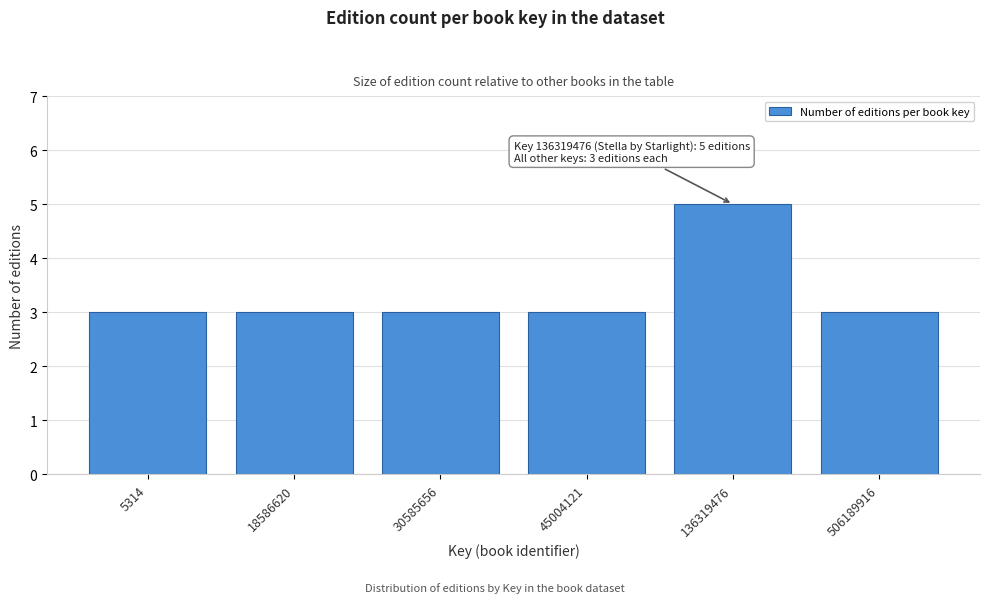

Reading left to right, transcribe all the data shown in this chart.

5314=3	18586620=3	30585656=3	45004121=3	136319476=5	506189916=3